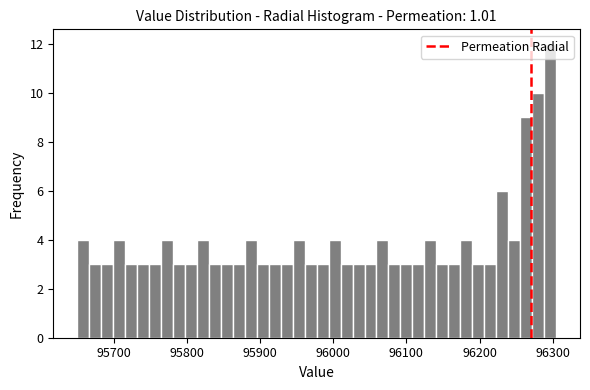

Around what value on the x-axis is the tallest bar? Give the approximate position of its centre, as read against the axis.

96300